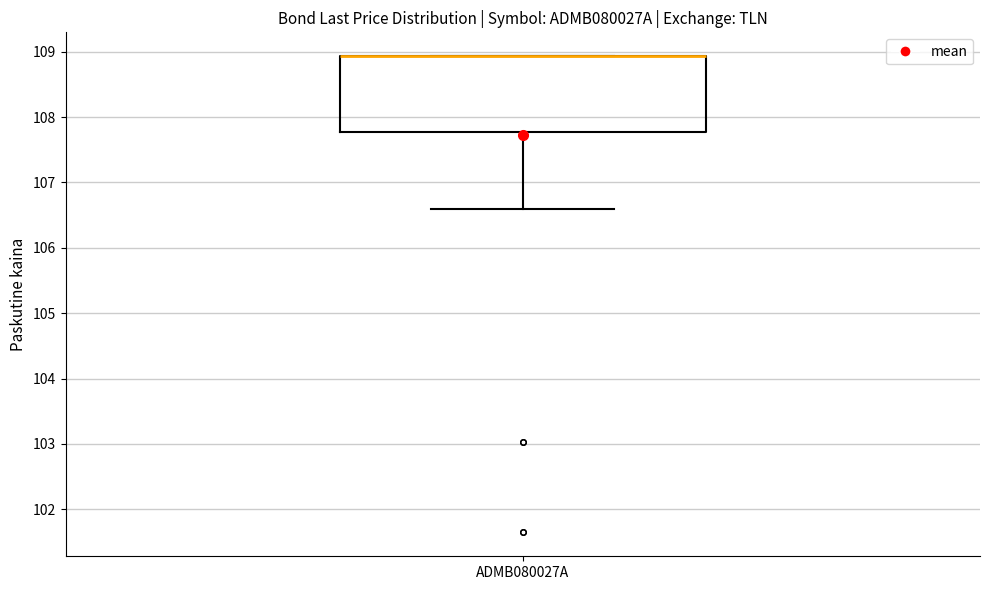

Transcribe this box plot: give where the median line is, the range the box spans, and where the two whiskers end, as read against the y-axis. The values are not printed on the chart, so give them approximately, as read against the axis.

median 108.9 (drawn on the box's upper edge), box 107.8 to 108.9, whiskers 106.6 to 108.9